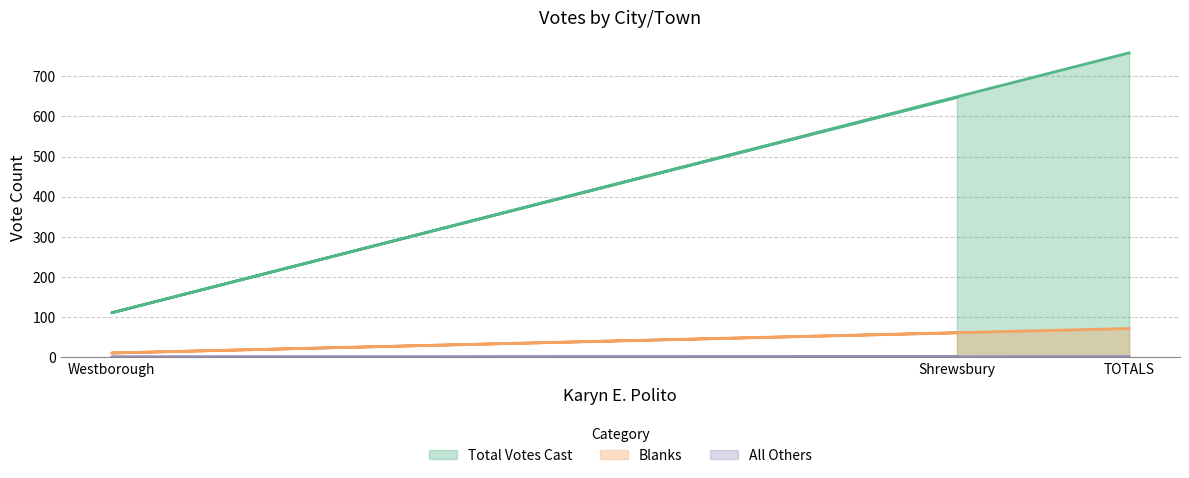

How many lines are shown in the chart?

3